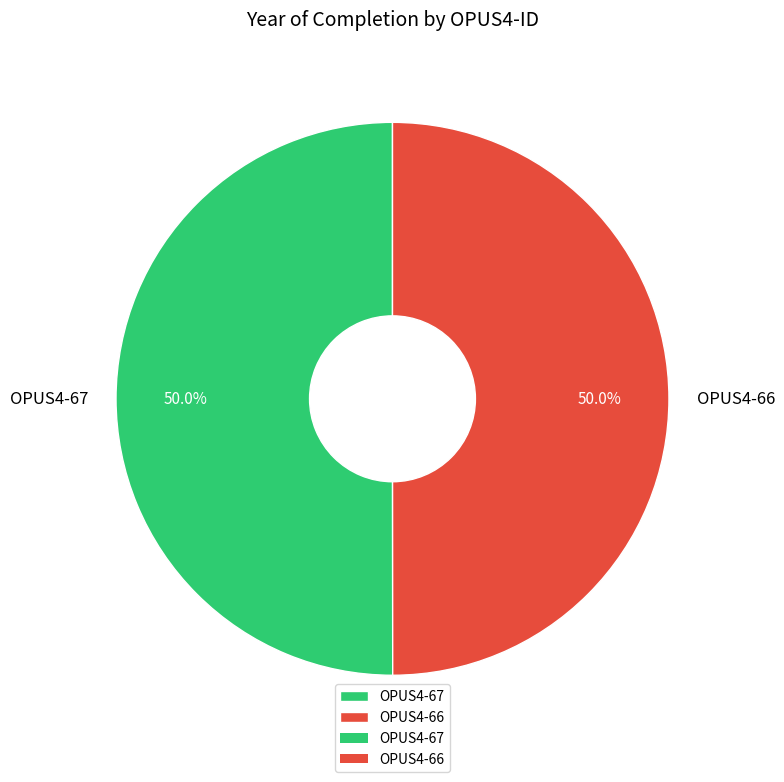

Approximately how many times larger is the value at OPUS4-66 compared to OPUS4-67?

1.0